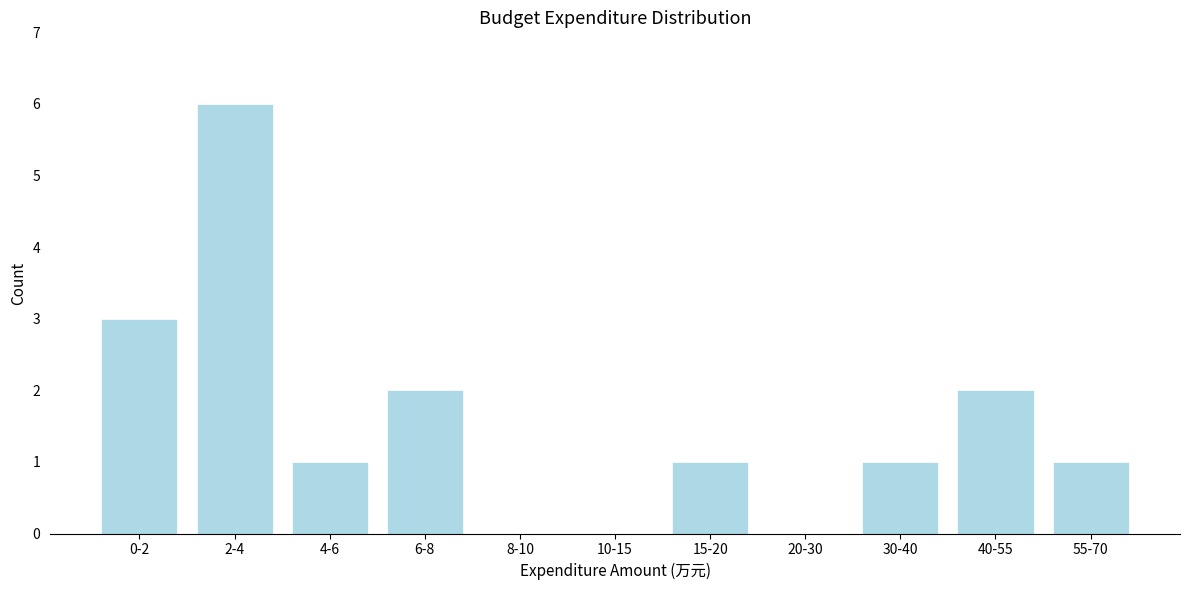

Reading left to right, what are all the values shown in this chart?

0-2=3	2-4=6	4-6=1	6-8=2	8-10=0	10-15=0	15-20=1	20-30=0	30-40=1	40-55=2	55-70=1